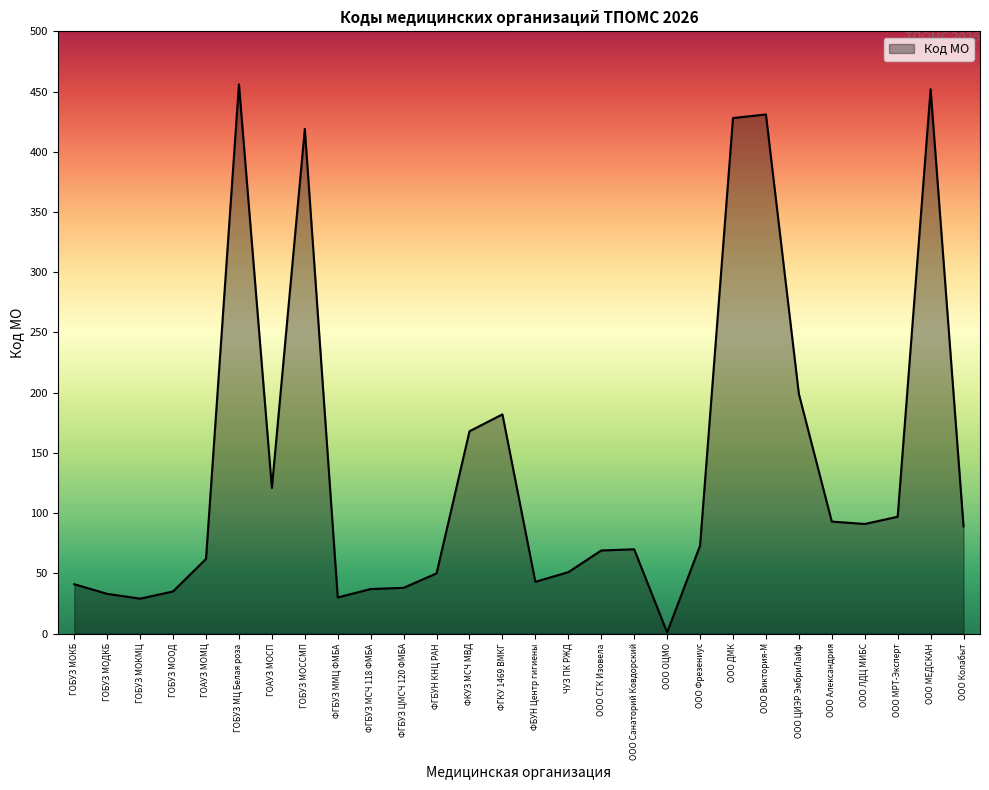

What is the ratio of the value at ООО Санаторий Ковдорский to the value at ФБУН Центр гигиены?

1.6